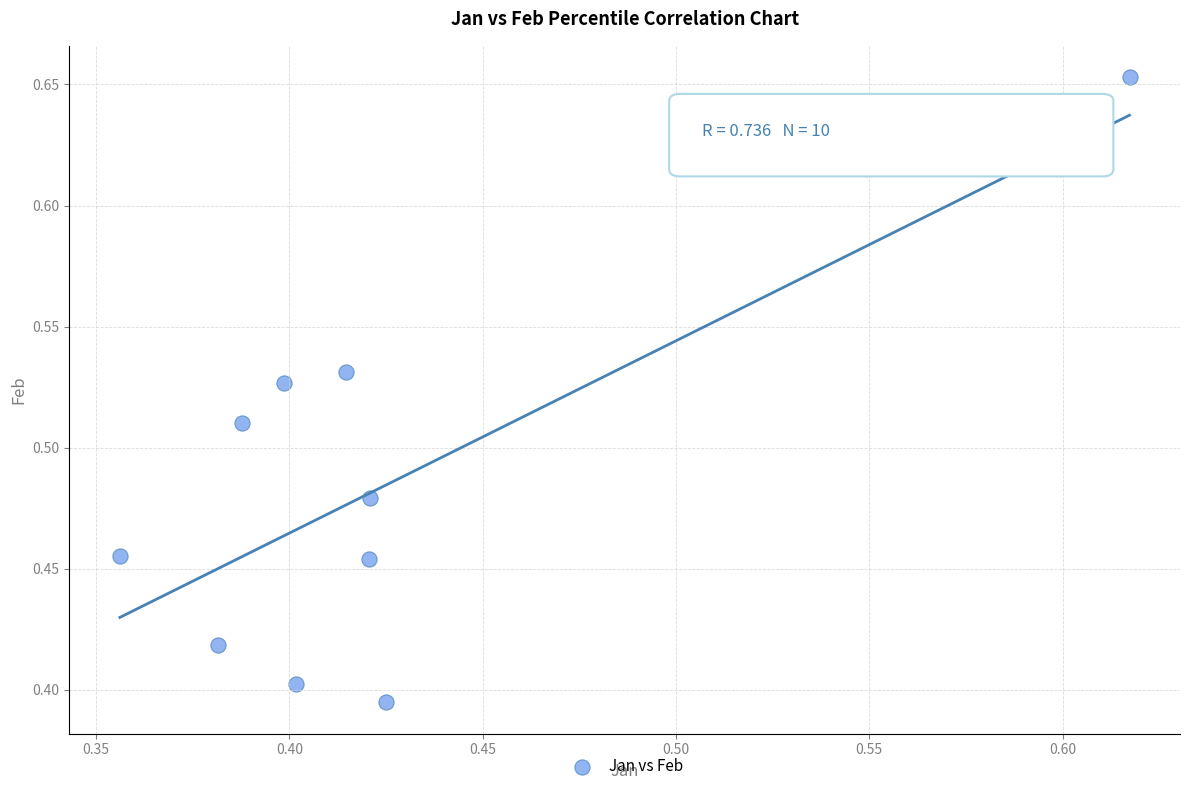

What is the range of X values (max minus min)?

0.3